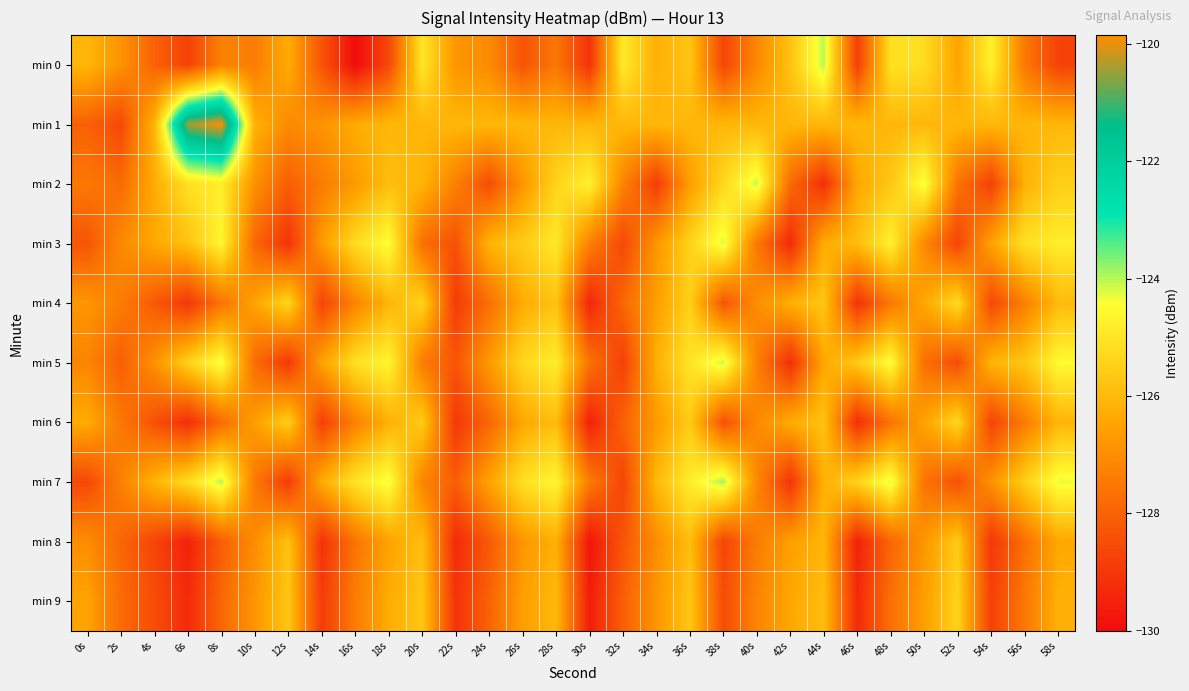

Which series has the largest total across all categories?

min 1